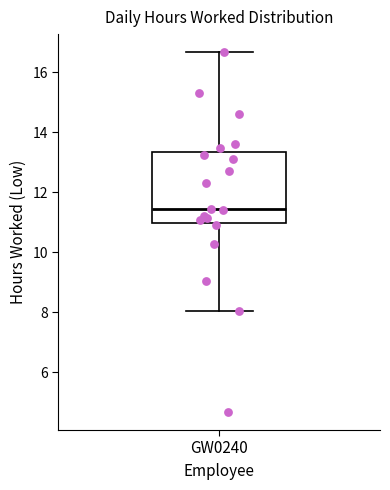

Transcribe this box plot: give where the median line is, the range the box spans, and where the two whiskers end, as read against the y-axis. The values are not printed on the chart, so give them approximately, as read against the axis.

median 11.4, box 11.0 to 13.4, whiskers 8.0 to 16.6